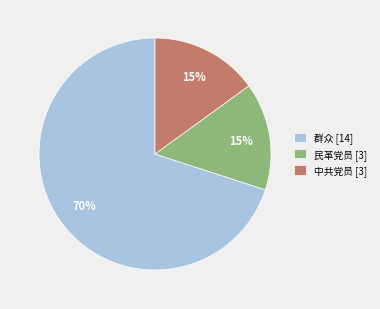

Count the number of slices in the pie.

3